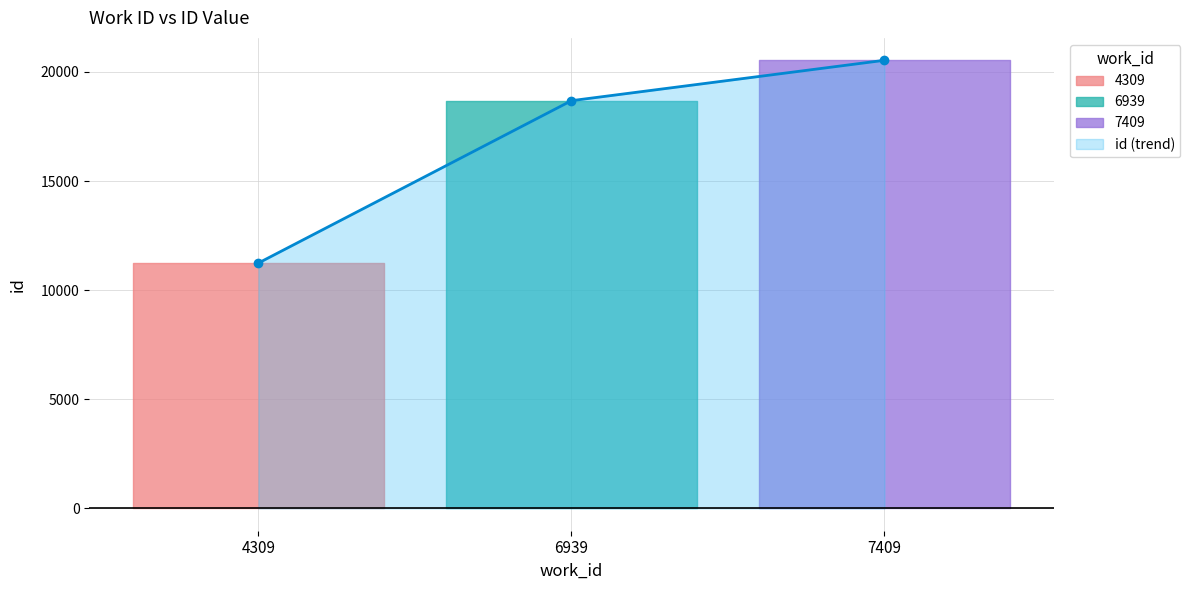

What is the approximate value at 6939, to the nearest 50?

18700